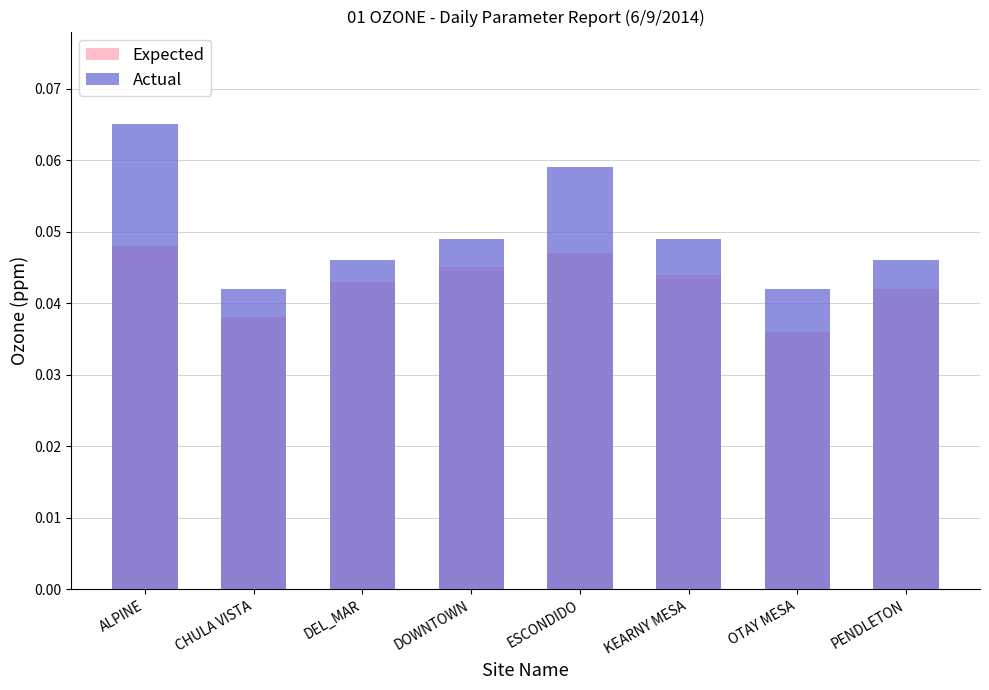

At which category does the chart reach its minimum across all series?

OTAY MESA